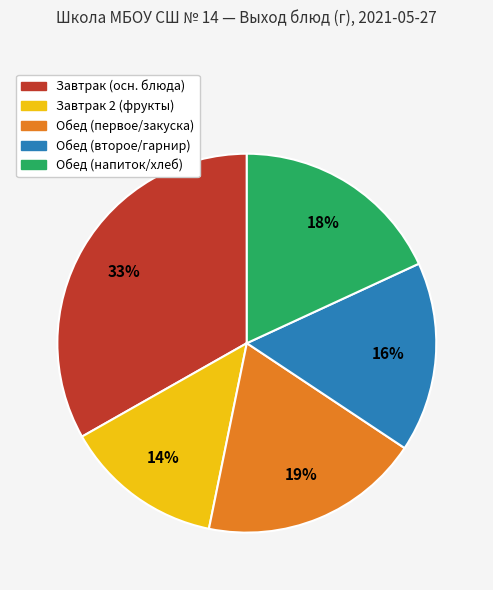

Between Обед (напиток/хлеб) and Завтрак (осн. блюда), which is larger?

Завтрак (осн. блюда)